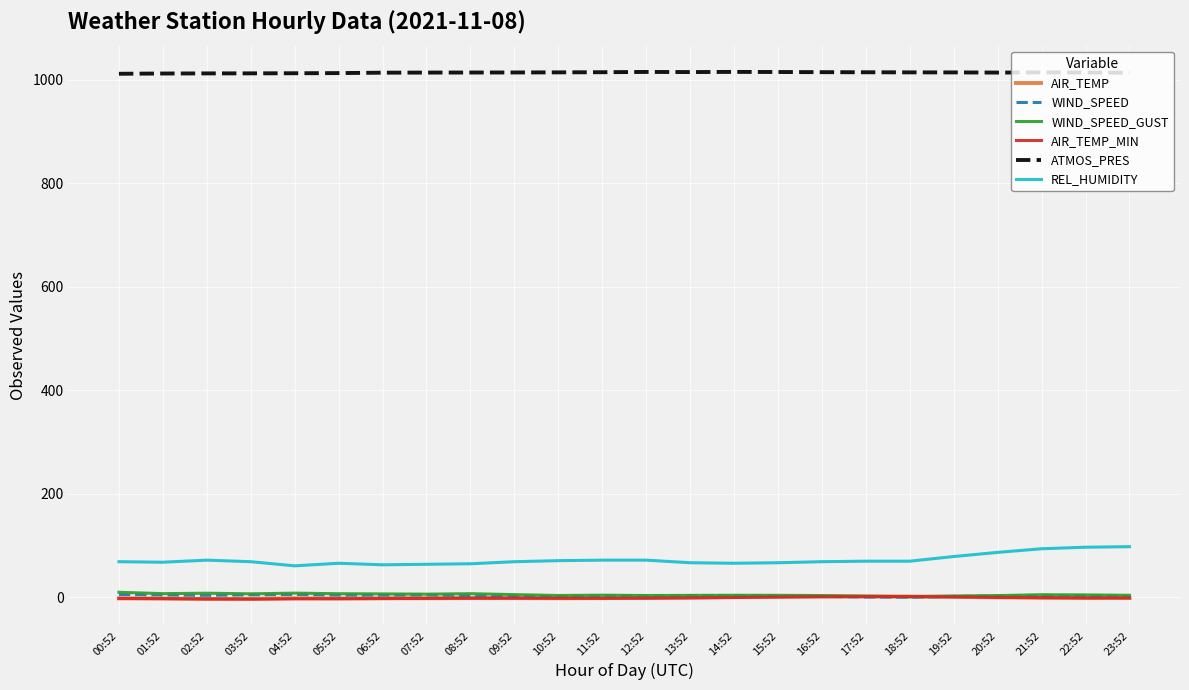

Which series has the largest total across all categories?

ATMOS_PRES